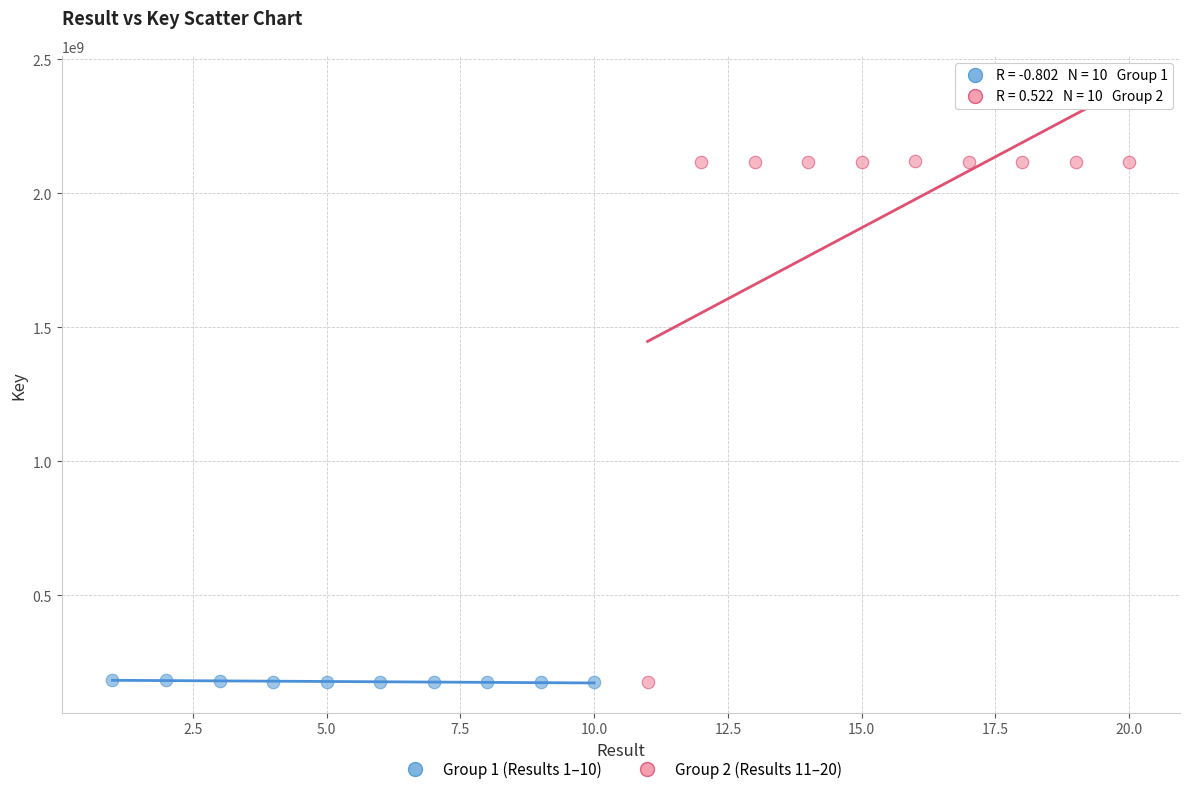

Which series has the largest Y range (max minus min)?

Group 2 (Results 11–20)